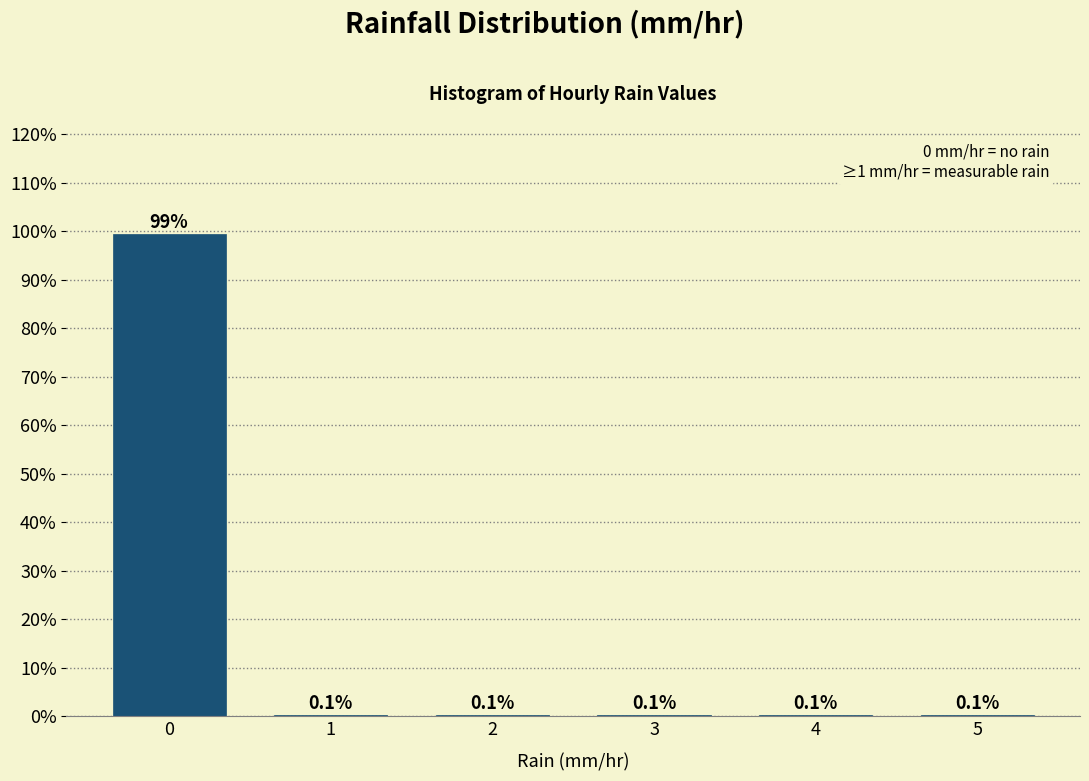

Reading left to right, what are all the values shown in this chart?

0=99.3	1=0.1	2=0.1	3=0.1	4=0.1	5=0.1